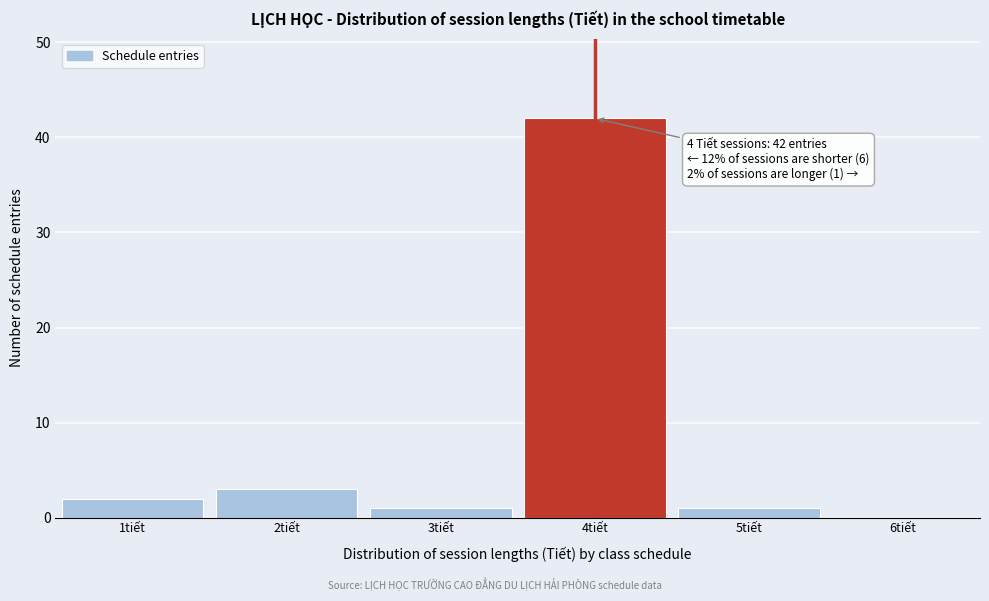

Over which range of the x-axis is the bar tallest?

3.5 to 4.5